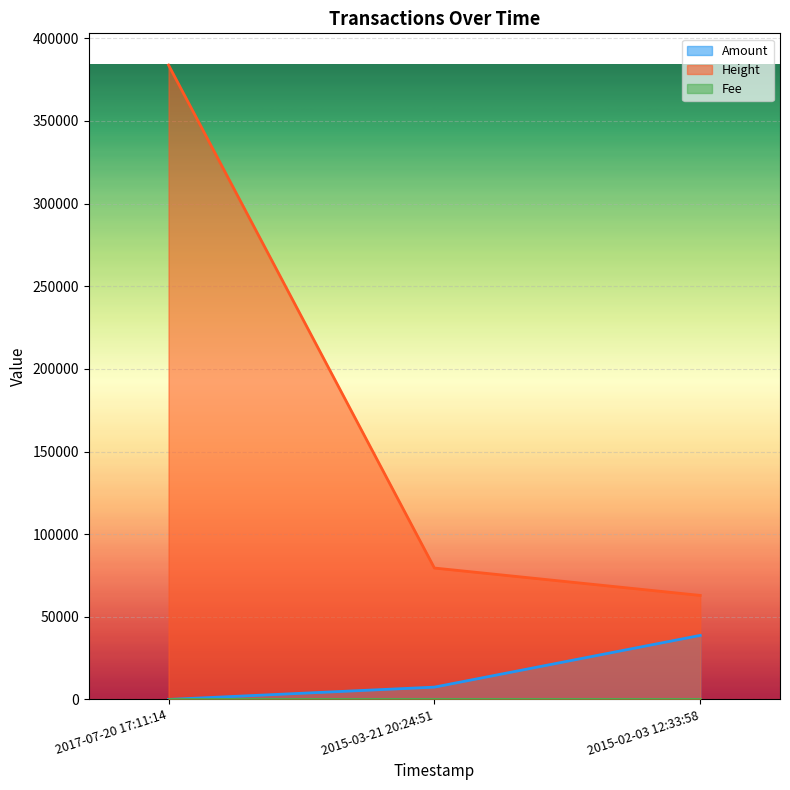

Which series has the largest range (max minus min)?

Height